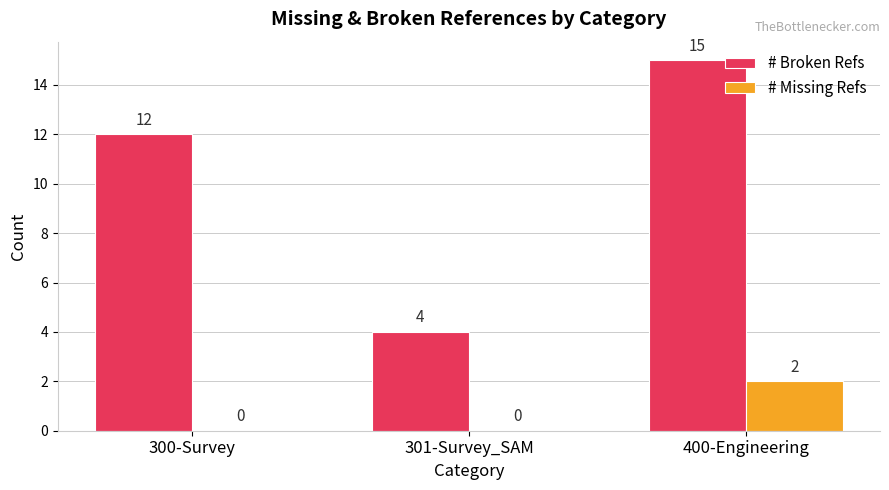

Reading left to right, extract all data points from this chart.

# Broken Refs: 300-Survey=12	301-Survey_SAM=4	400-Engineering=15
# Missing Refs: 300-Survey=0	301-Survey_SAM=0	400-Engineering=2